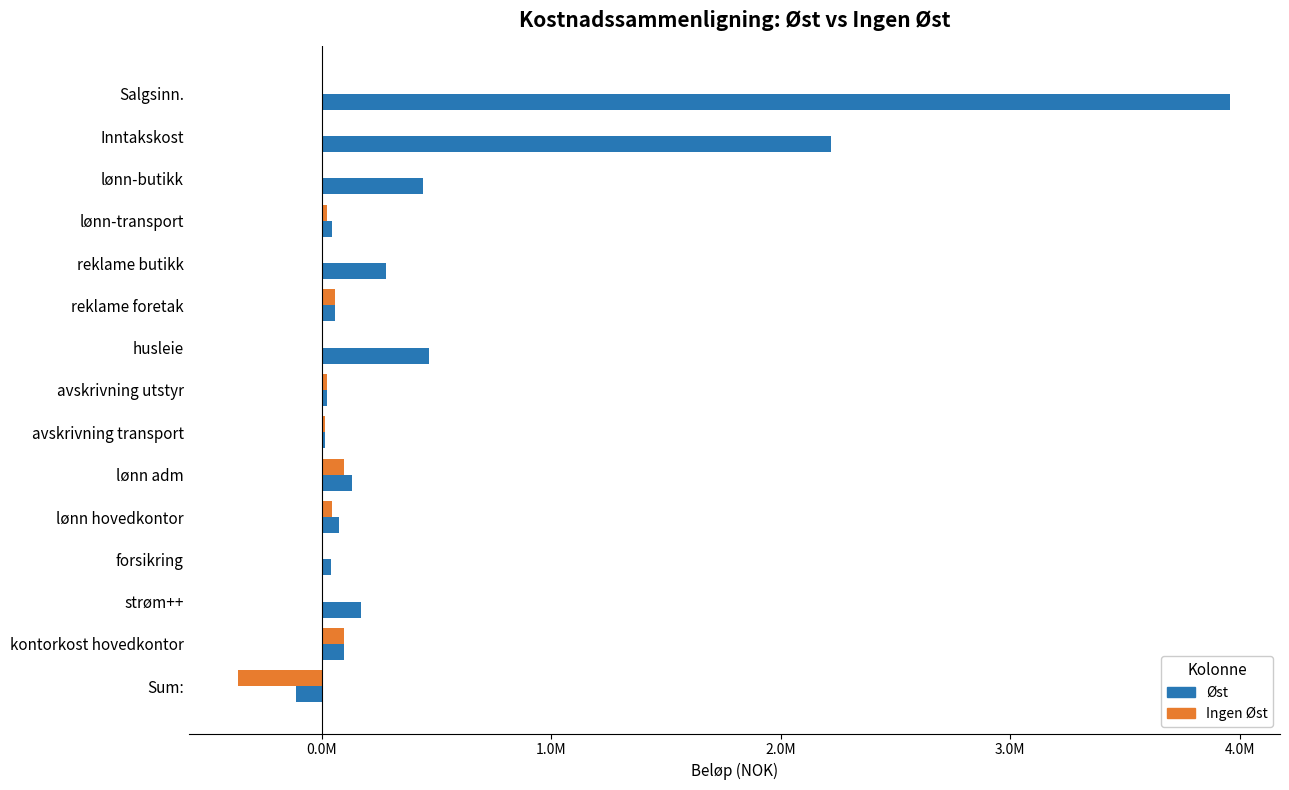

What are all the series names shown in the legend?

Øst, Ingen Øst